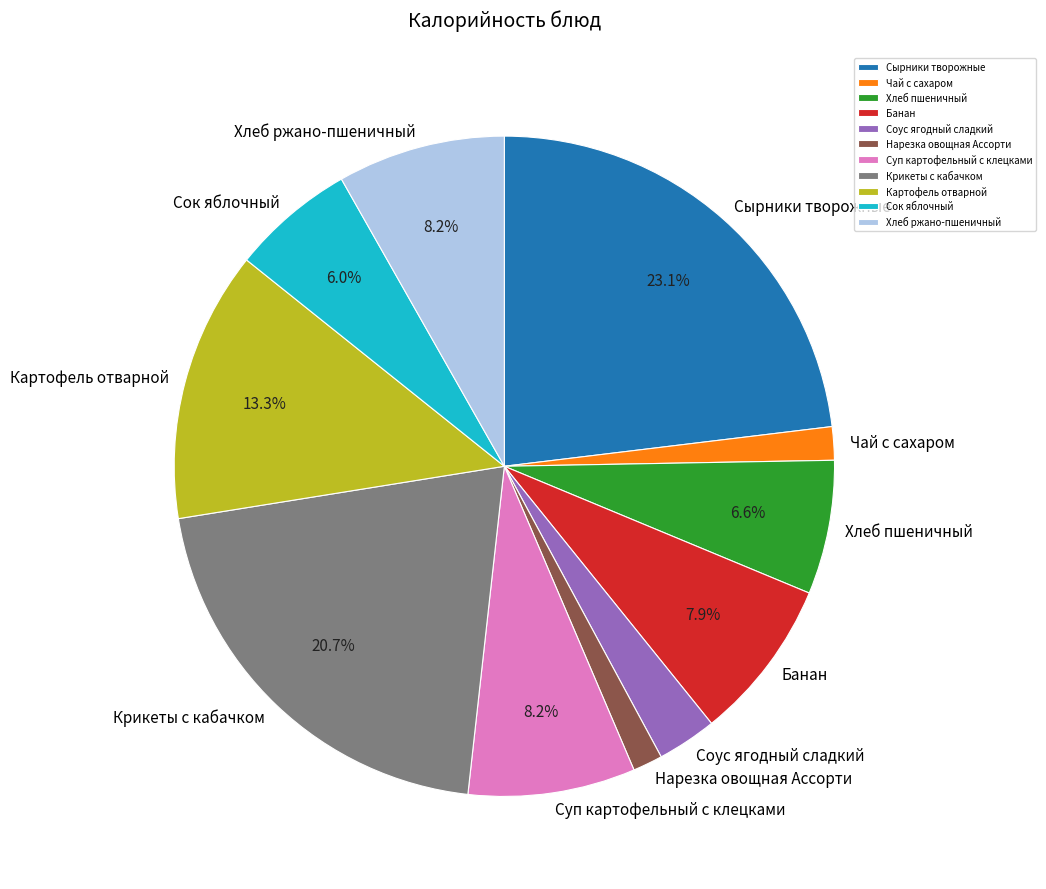

Does any single category account for the majority?

No